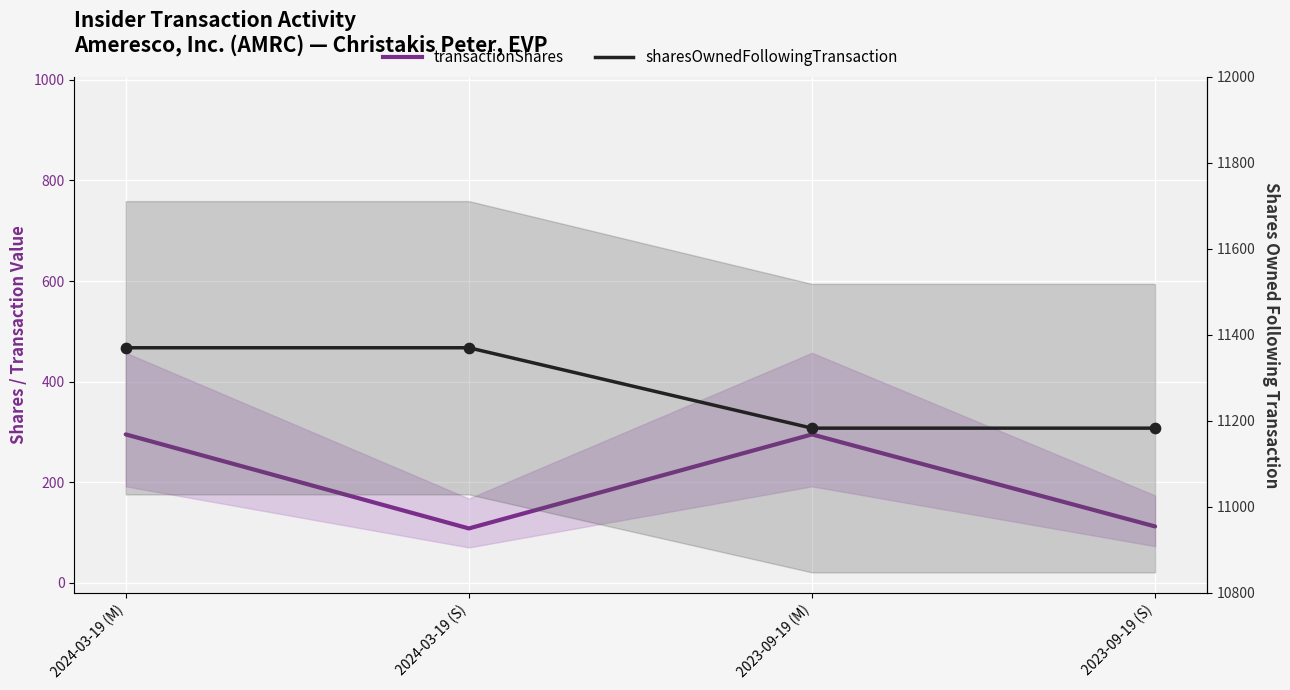

Which series reaches the minimum Y coordinate?

transactionShares